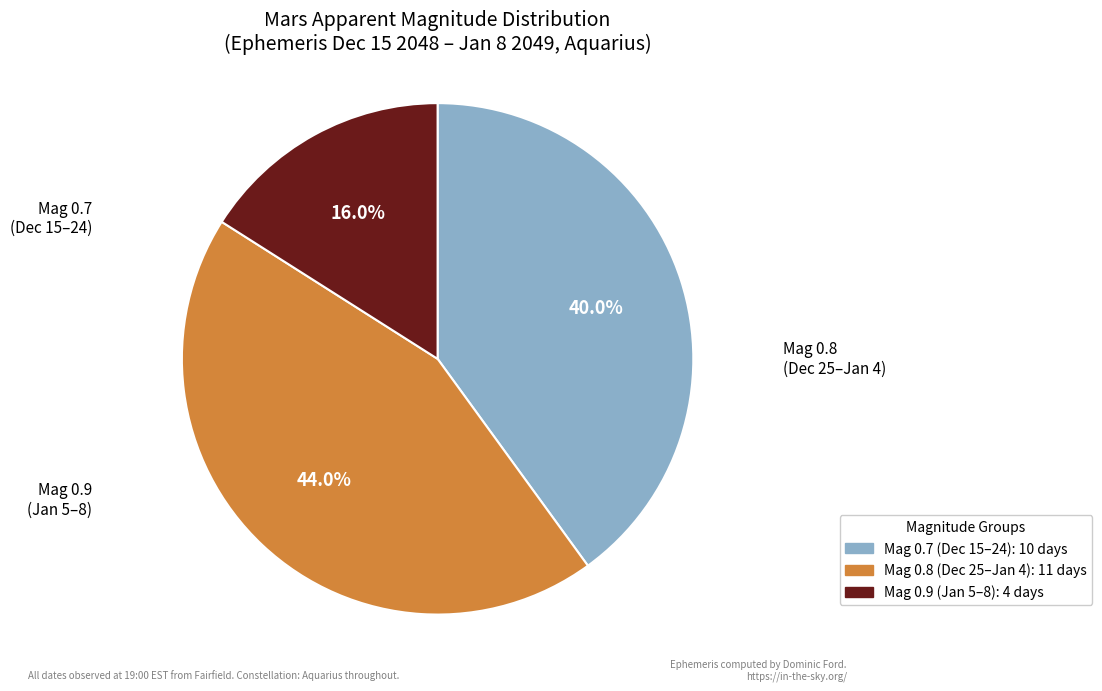

Is there a majority slice in this chart?

No